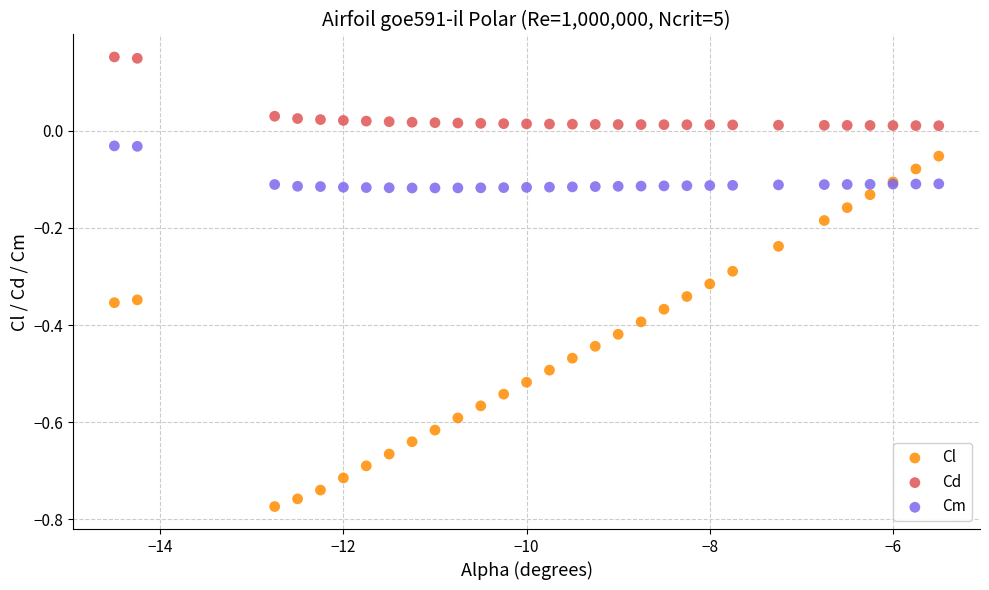

Which series contains the lowest Y value?

Cl